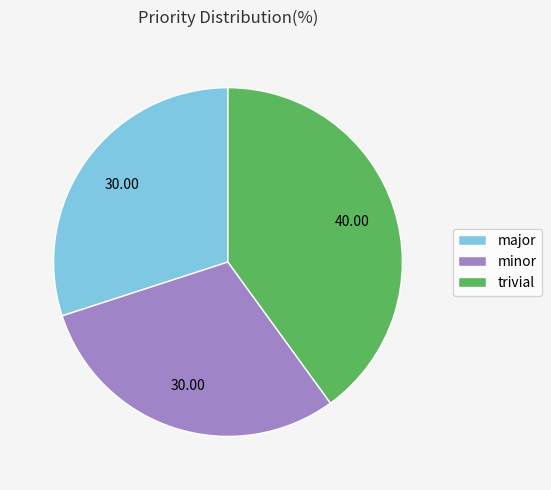

Count the number of slices in the pie.

3